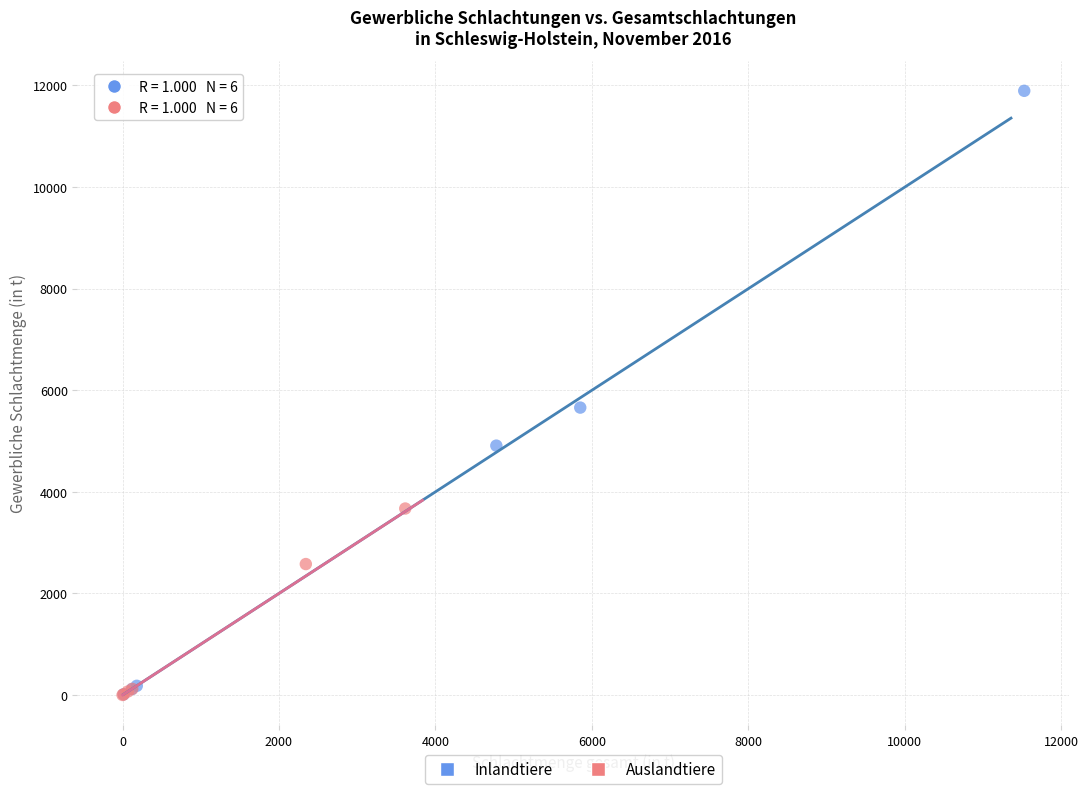

What are all the series names shown in the legend?

Inlandtiere, Auslandtiere